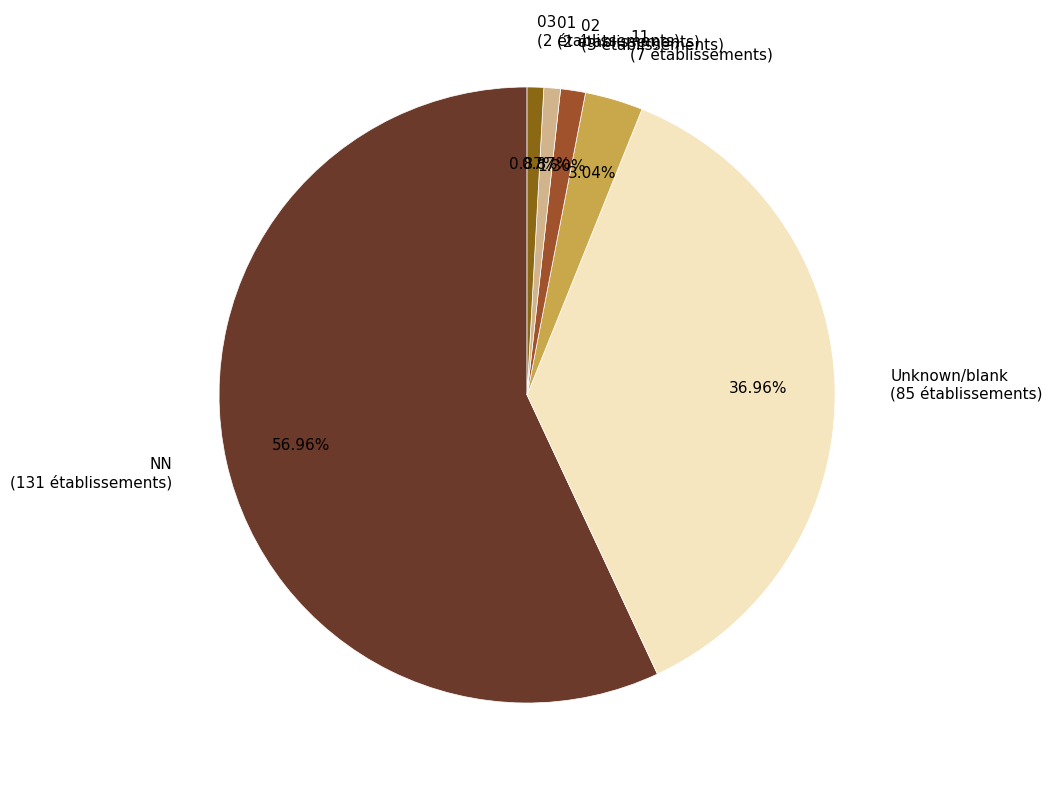

Approximately how many times larger is the value at Unknown/blank (85 établissements) compared to NN (131 établissements)?

0.6